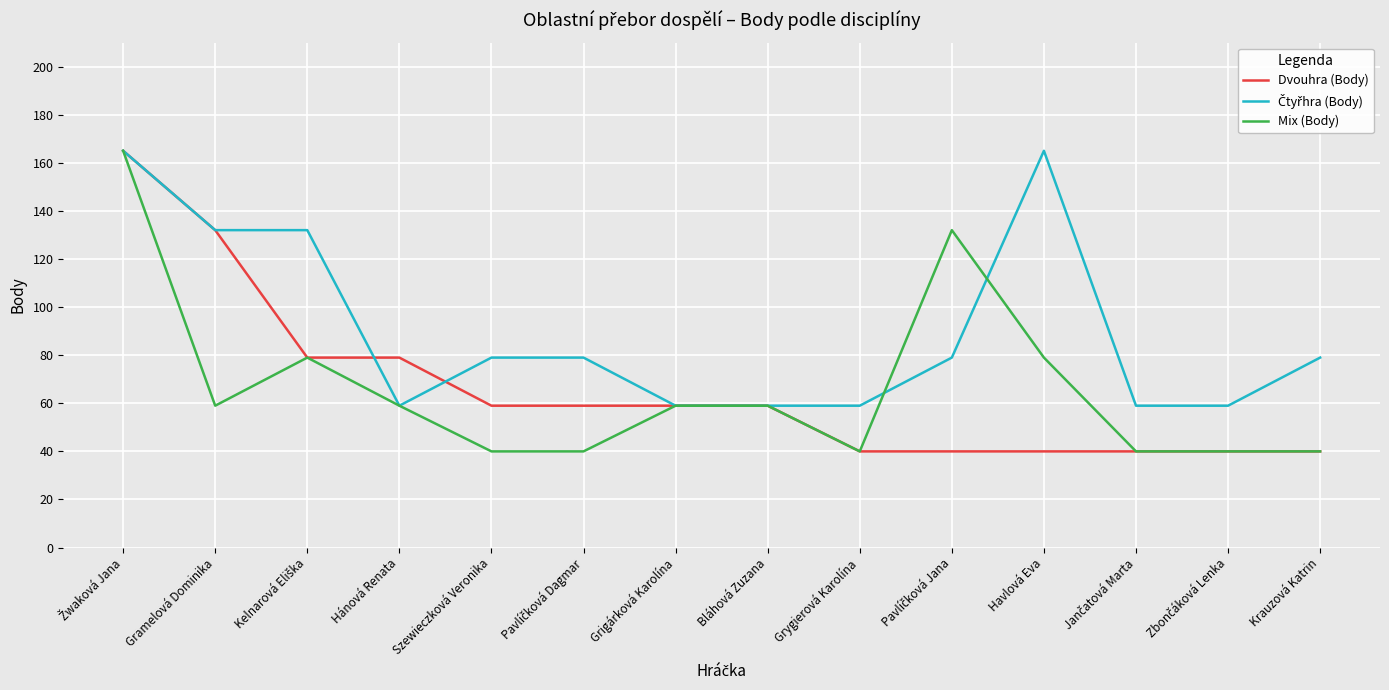

What is the total value across all series at Hánová Renata?

197